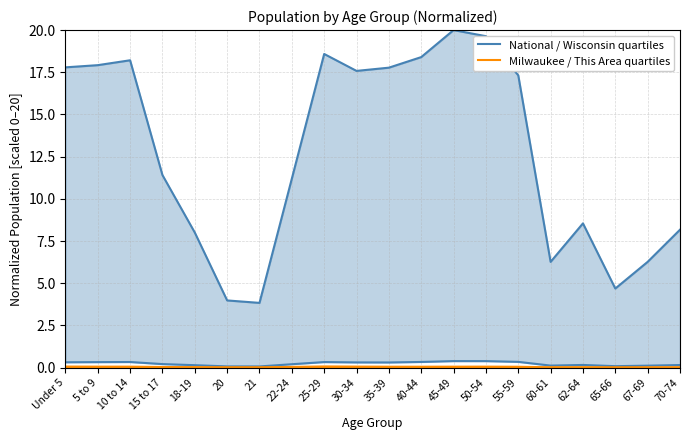

Where is the first local maximum for National / Wisconsin quartiles?

10 to 14